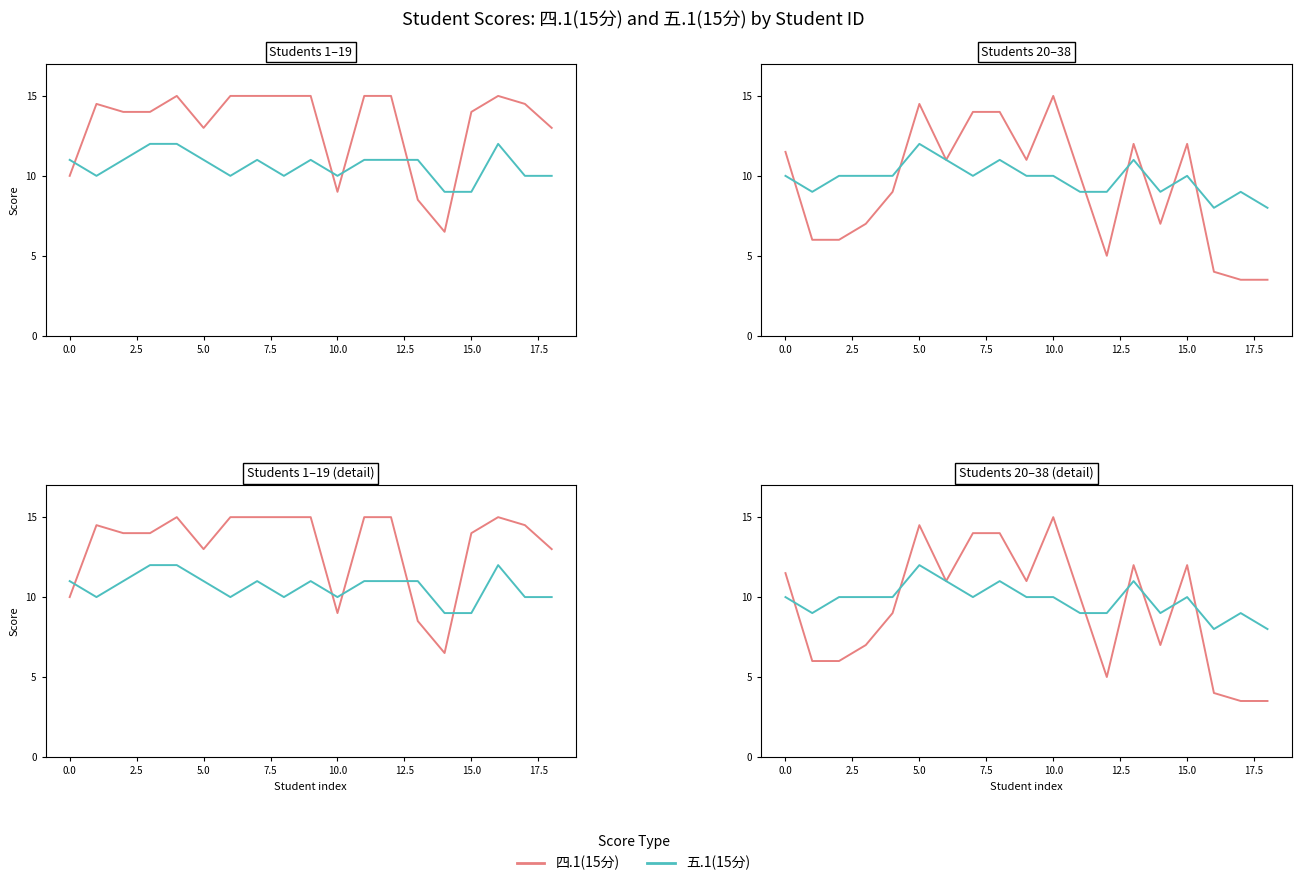

True or false: 四.1(15分) has a value of 7.0 at 14.

True